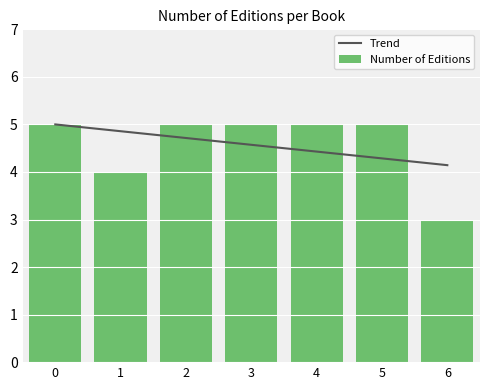

What is the spread (max minus min) of values at 2?

0.3